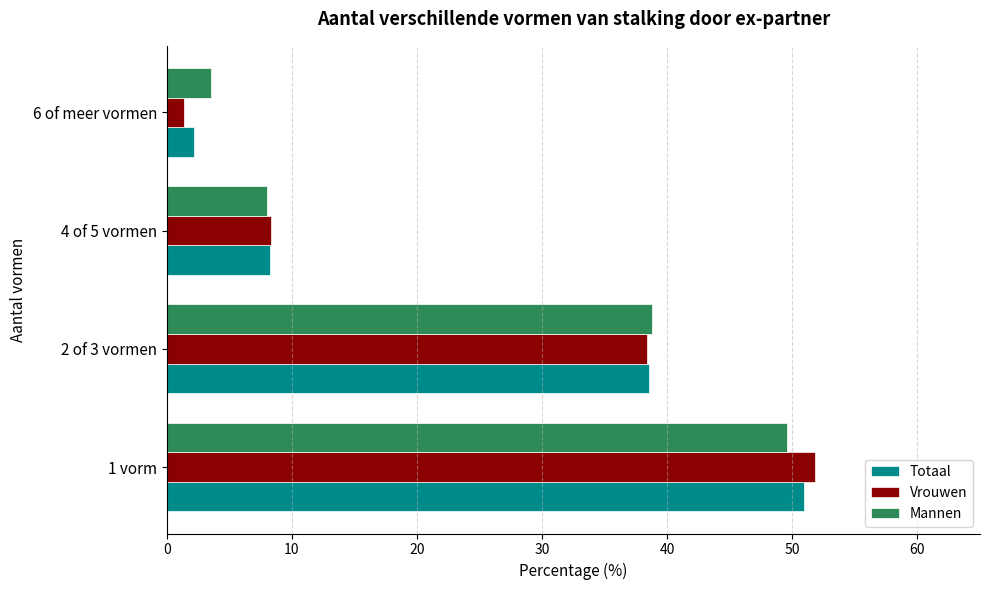

At which category is the sum across all series the highest?

1 vorm